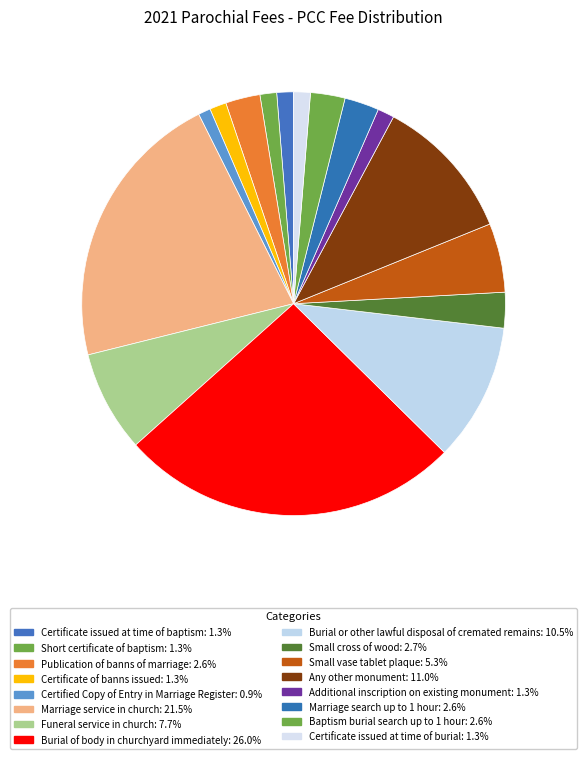

Count the number of slices in the pie.

16